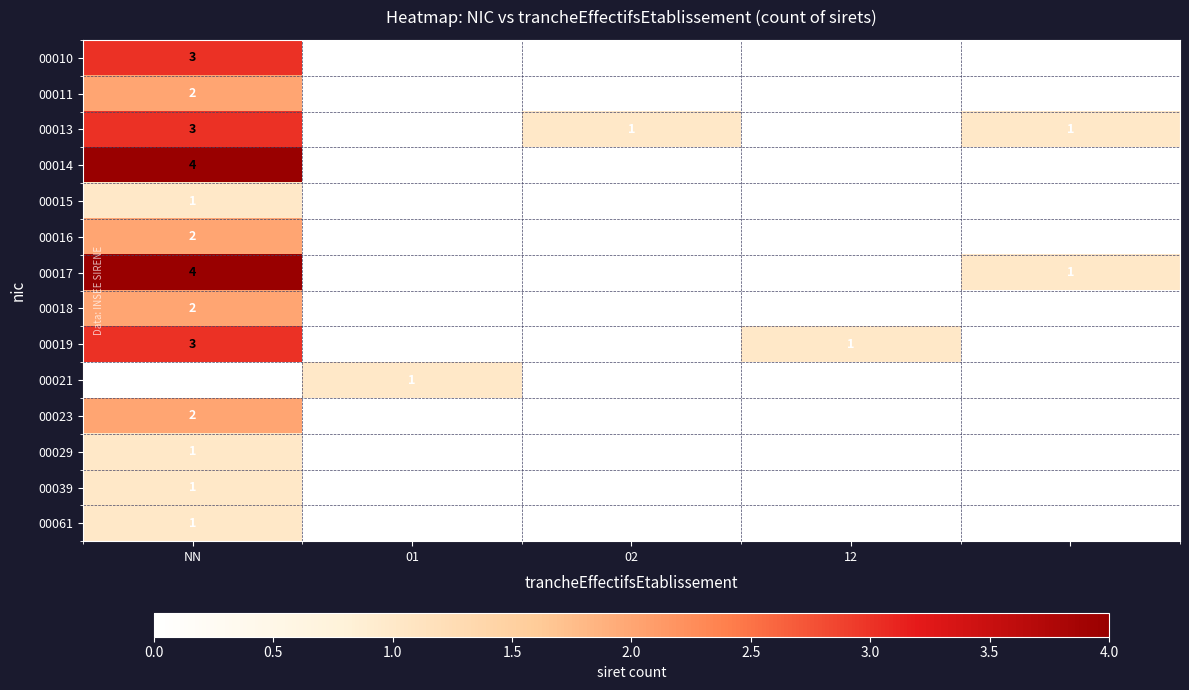

The value of 00013 at 02 is 1. True or false?

True